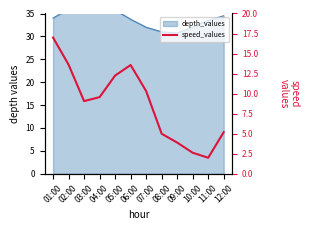

True or false: there are more than 0 points higher than both neighbors.

True